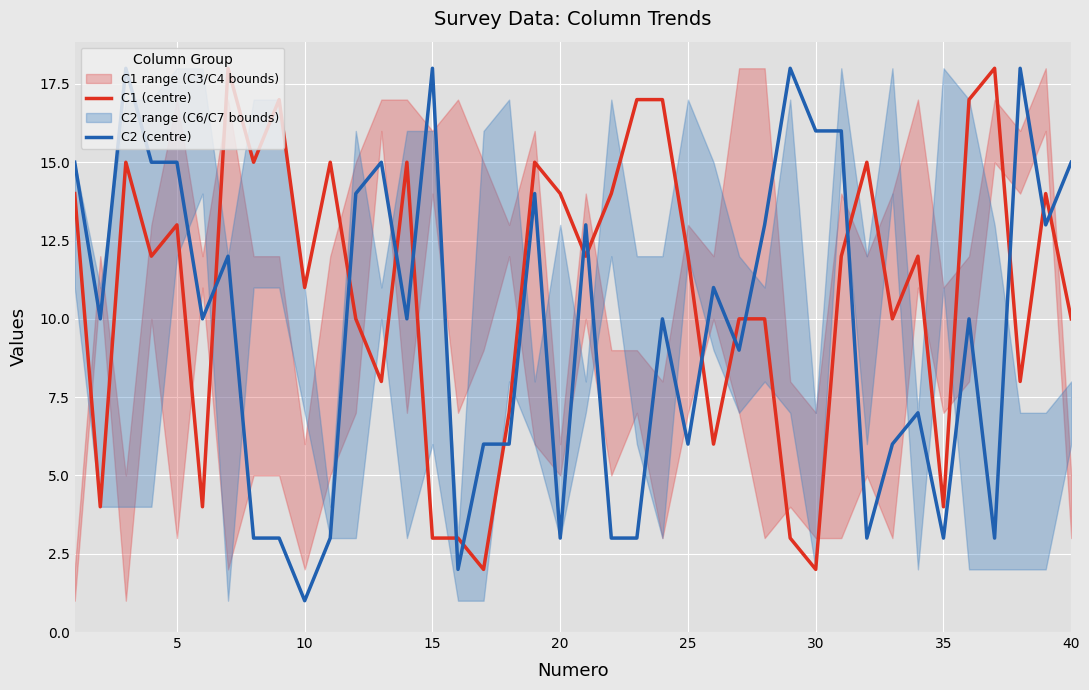

At how many categories does at least one series exceed 16?

10